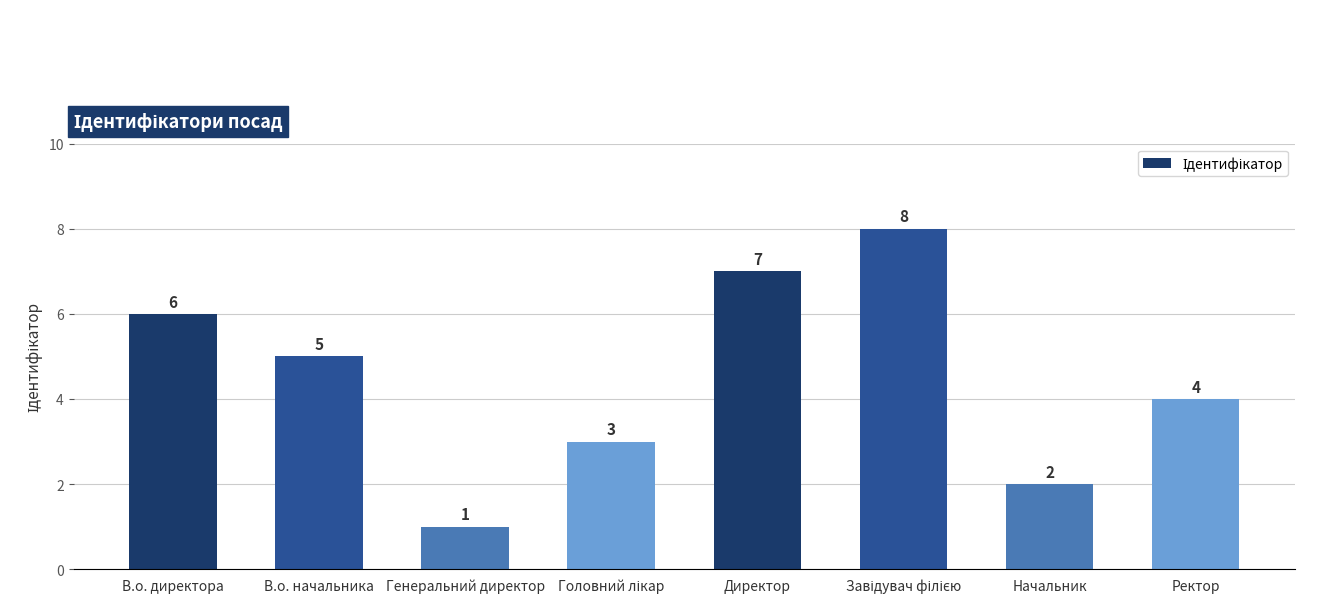

The value at Ректор is 6. True or false?

False